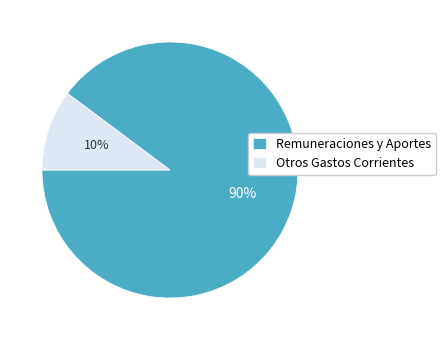

Which slice is the smallest?

Otros Gastos Corrientes